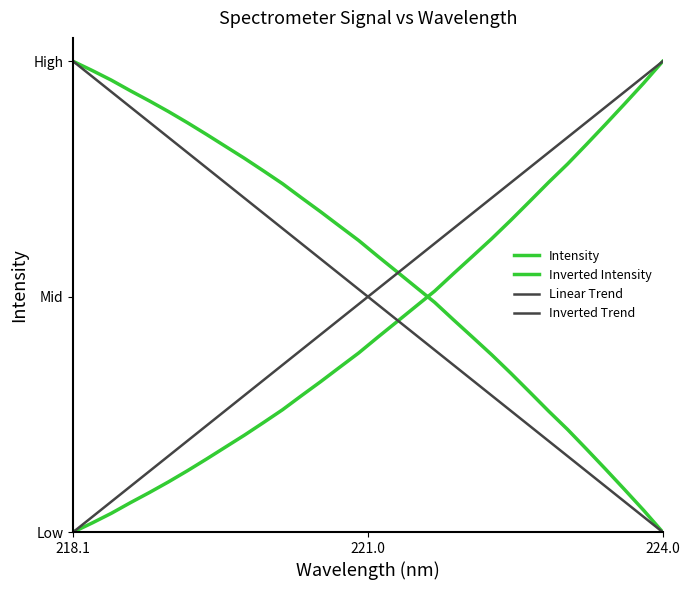

True or false: the data shows 0.2 at 218.8244.

False